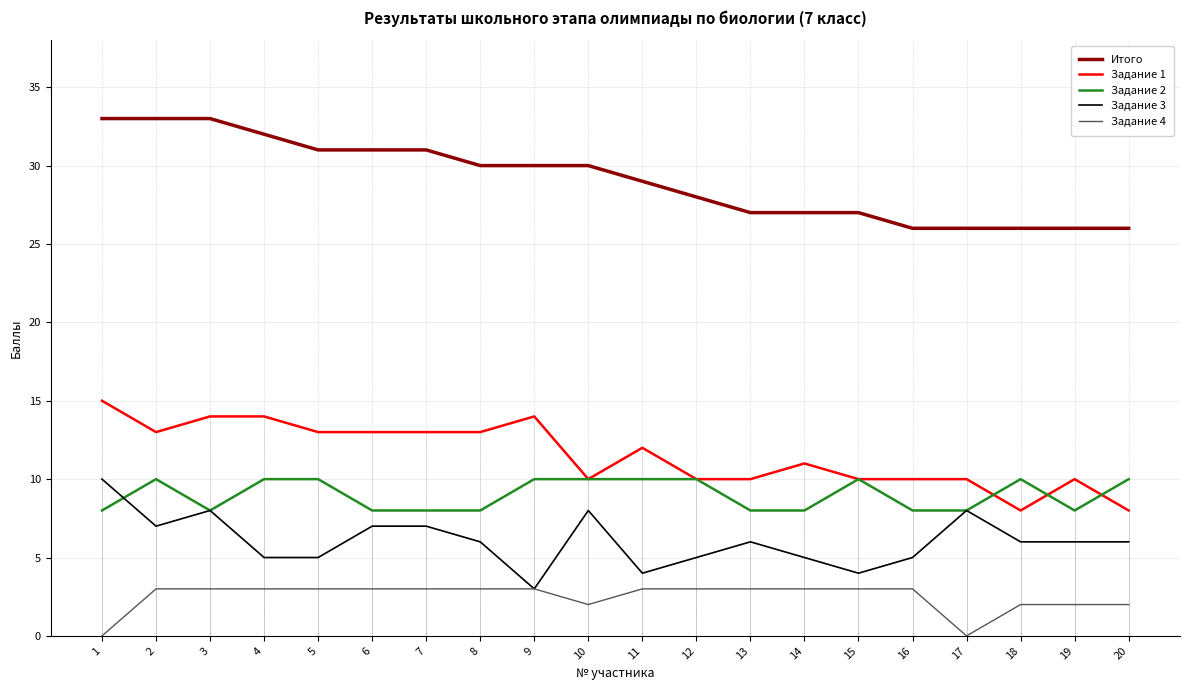

True or false: Итого and Задание 1 intersect in this chart.

False